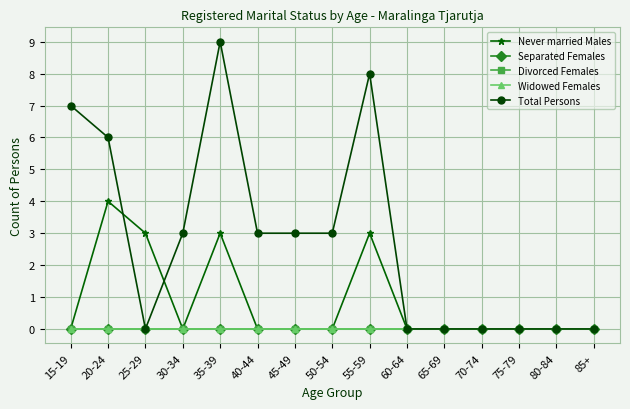

True or false: Separated Females and Widowed Females cross at least once.

False